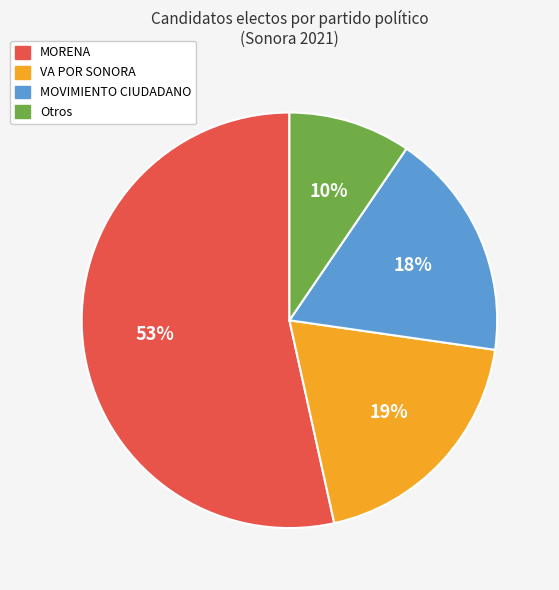

How many slices are in this pie chart?

4